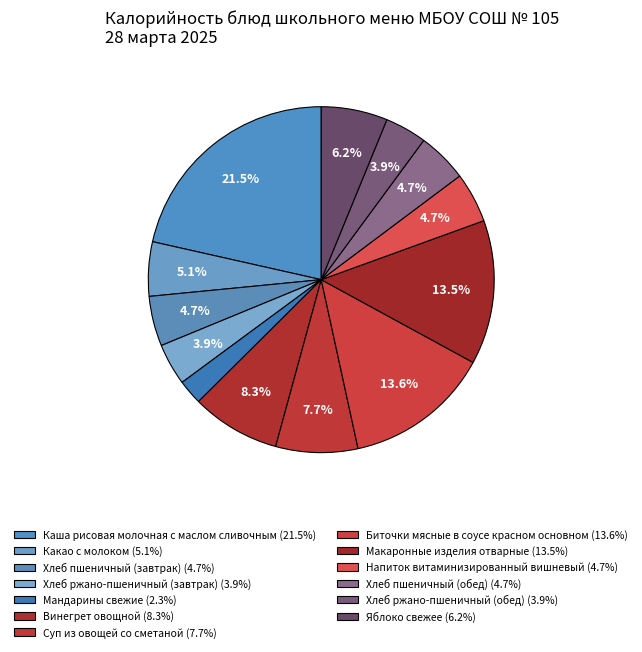

What is the smallest slice in the pie chart?

Мандарины свежие